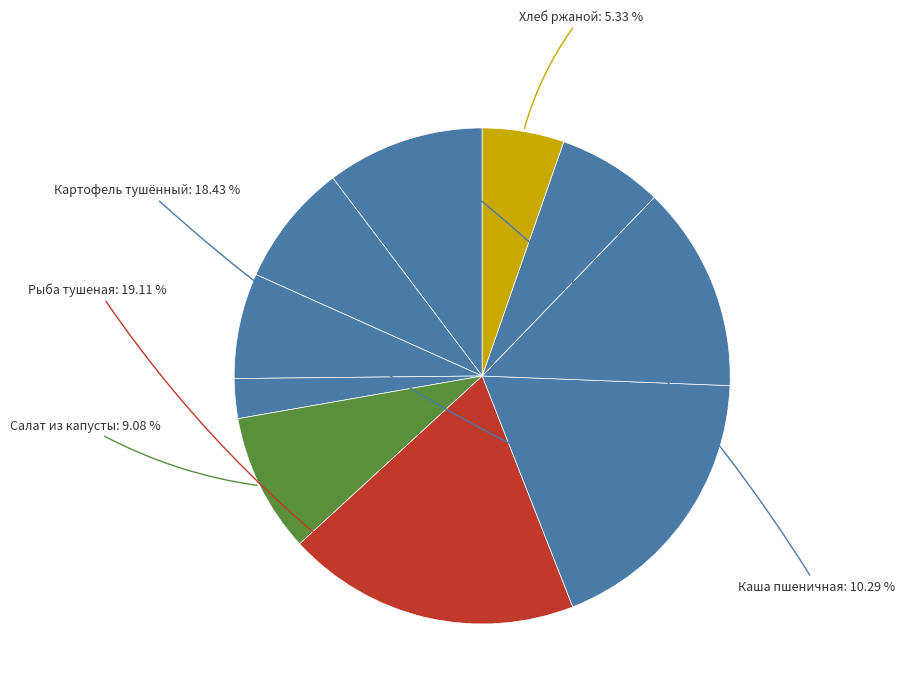

Which category has the biggest portion of the pie?

Рыба тушеная с овощами